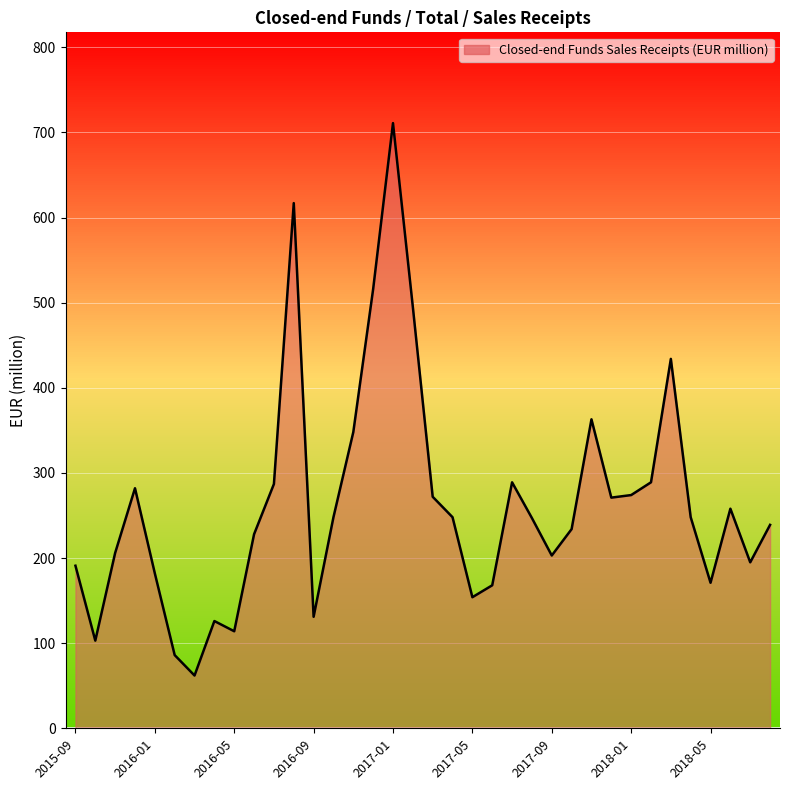

What is the average value?

264